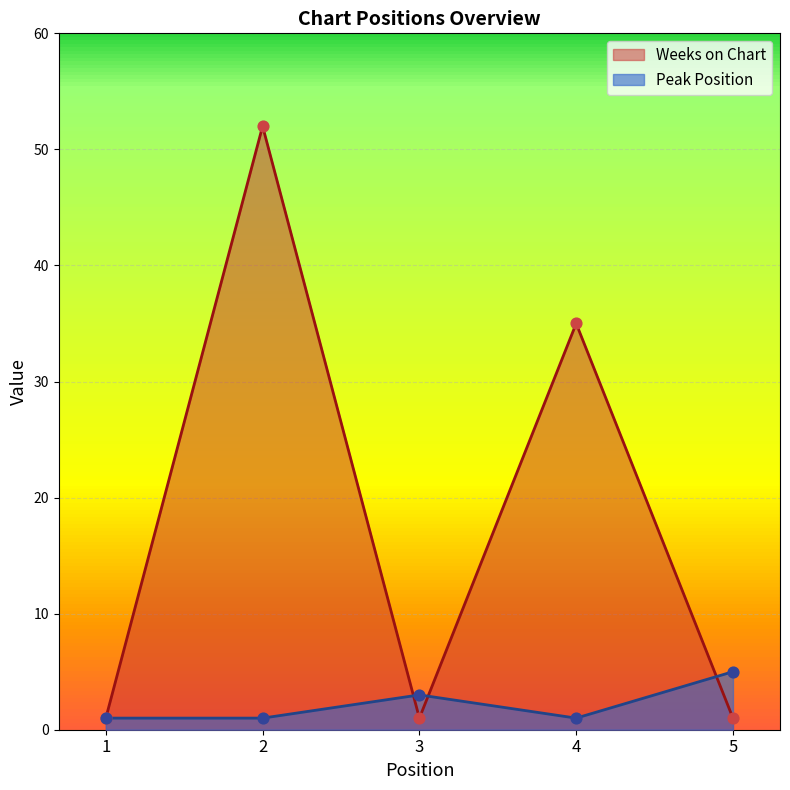

Which series has the largest total across all categories?

Weeks on Chart